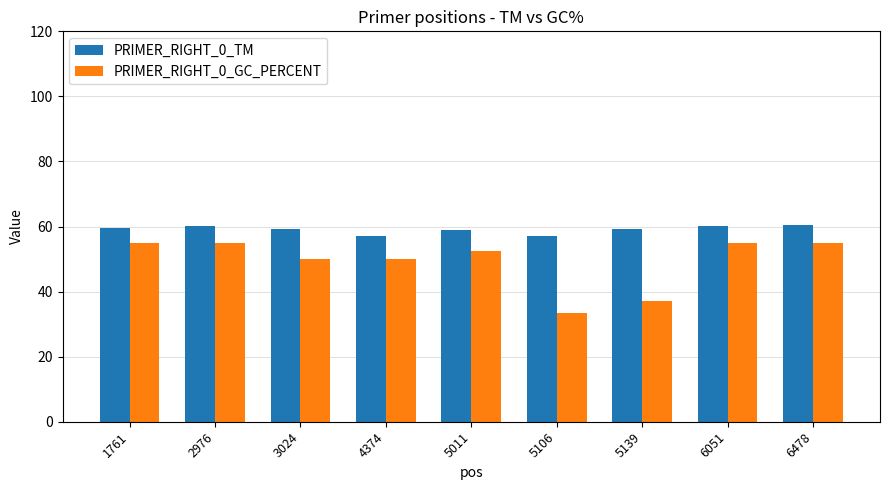

Is the value of PRIMER_RIGHT_0_GC_PERCENT at 6051 greater than the value of PRIMER_RIGHT_0_TM at 1761?

No